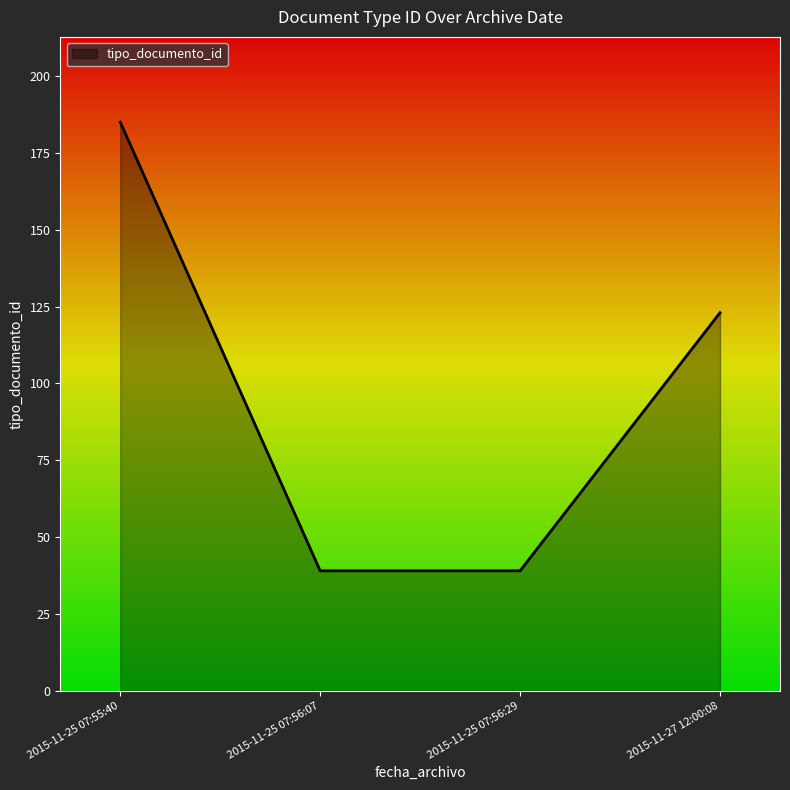

What value does the data have at 2015-11-25 07:56:07?

39